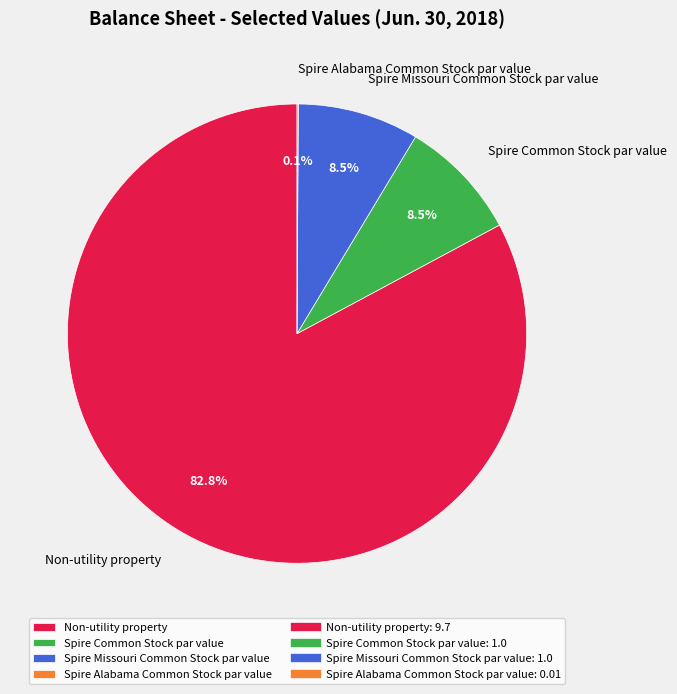

What is the largest slice in the pie chart?

Non-utility property